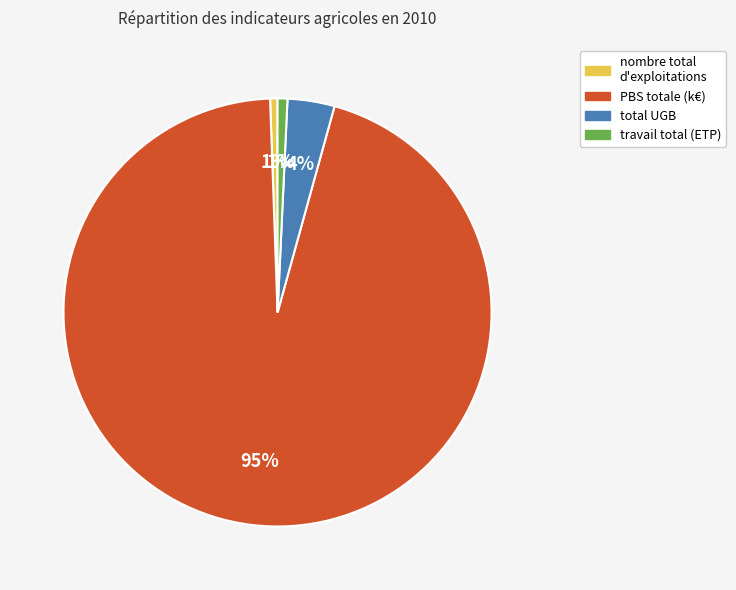

How many segments does this pie chart have?

4